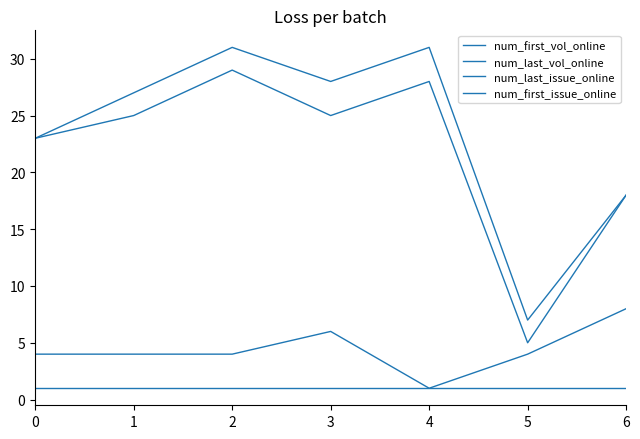

How many lines are shown in the chart?

4